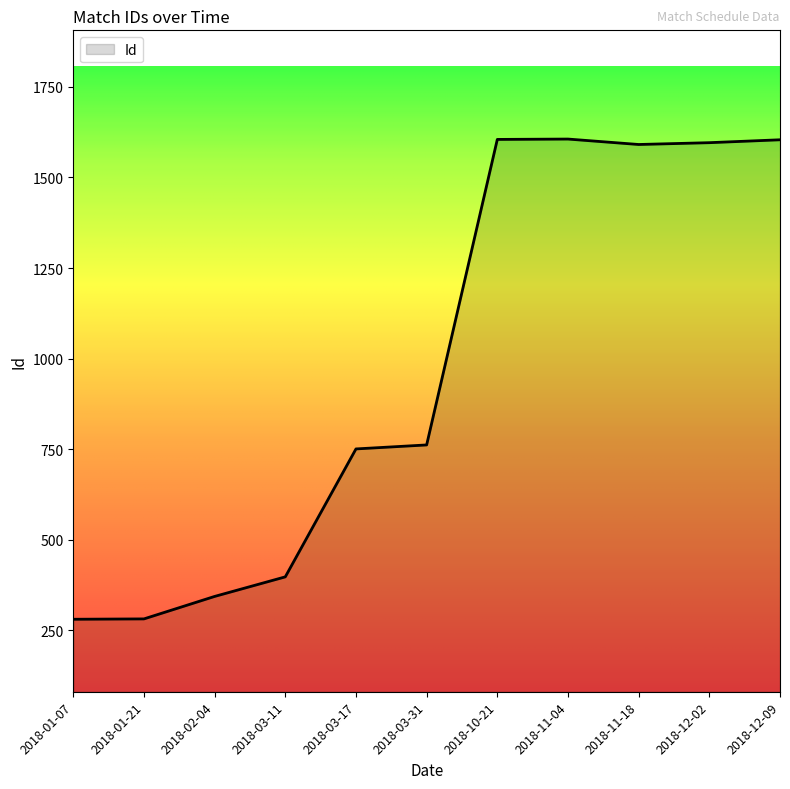

The value at 2018-03-31 is 1164. True or false?

False